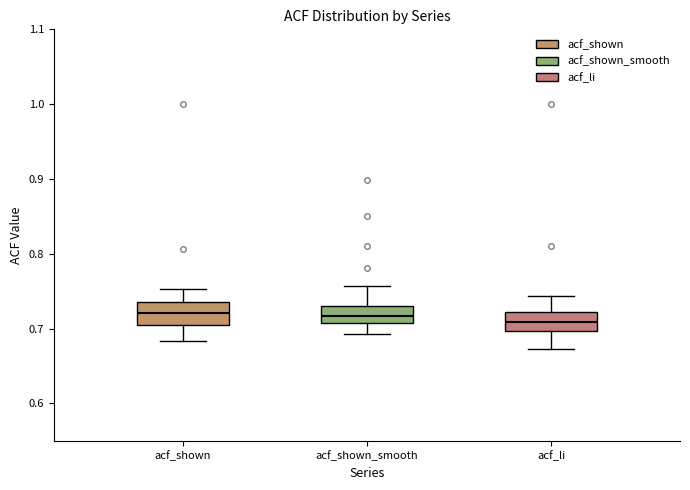

Reading left to right, read every box against the y-axis: the position of its median line, the range the box covers, and the ends of its whiskers. The values are not printed on the chart, so give them approximately, as read against the axis.

acf_shown: median 0.72, box 0.70 to 0.74, whiskers 0.68 to 0.75
acf_shown_smooth: median 0.72, box 0.71 to 0.73, whiskers 0.69 to 0.76
acf_li: median 0.71, box 0.70 to 0.72, whiskers 0.67 to 0.74